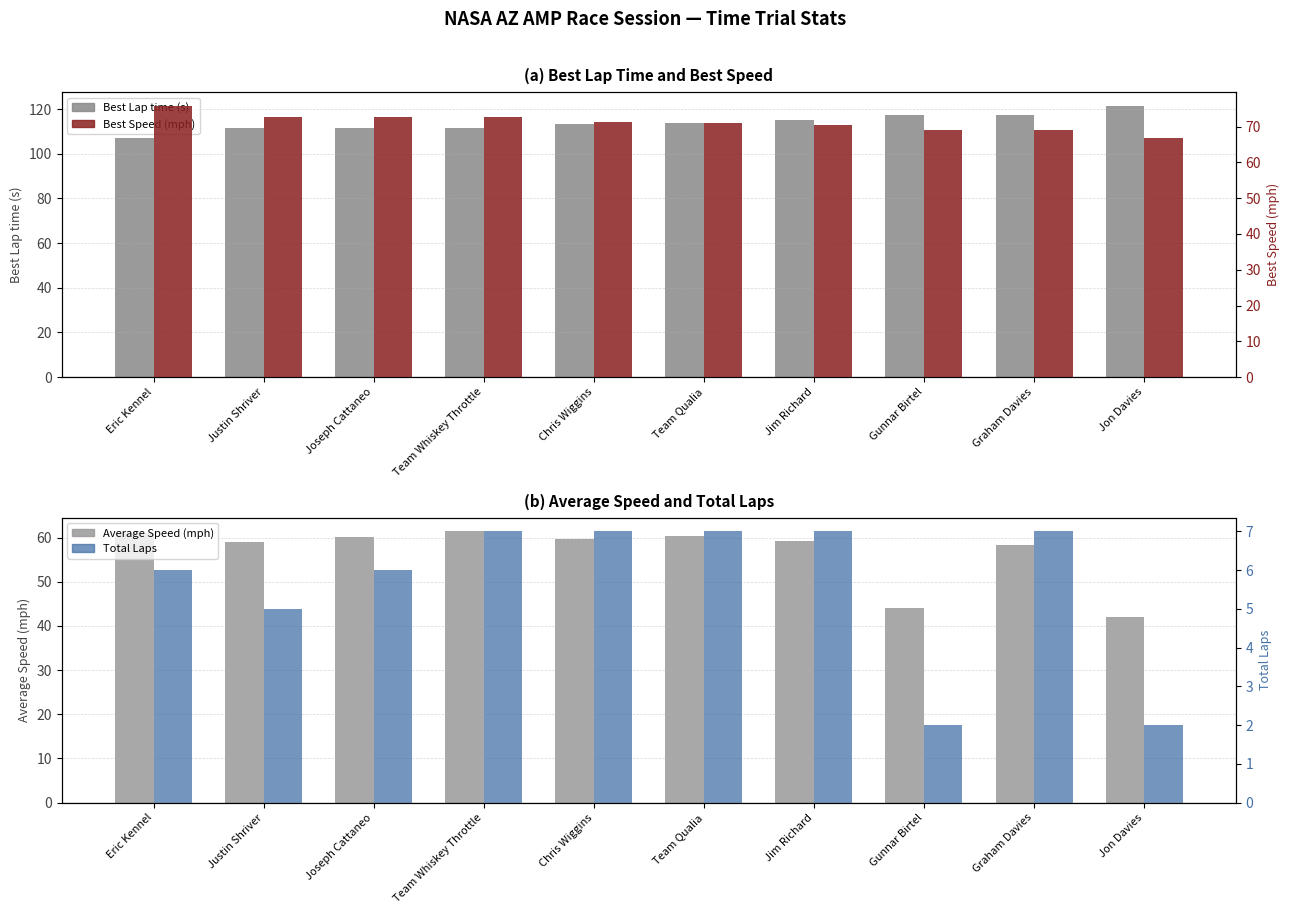

Which series has the largest range (max minus min)?

Average Speed (mph)